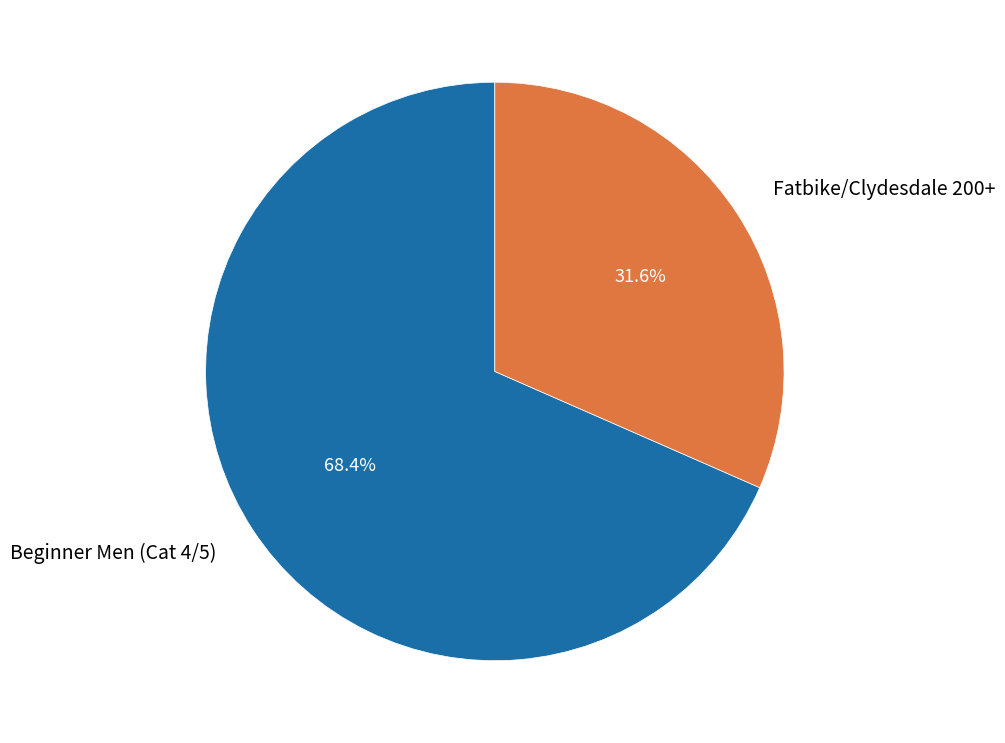

Count the number of slices in the pie.

2